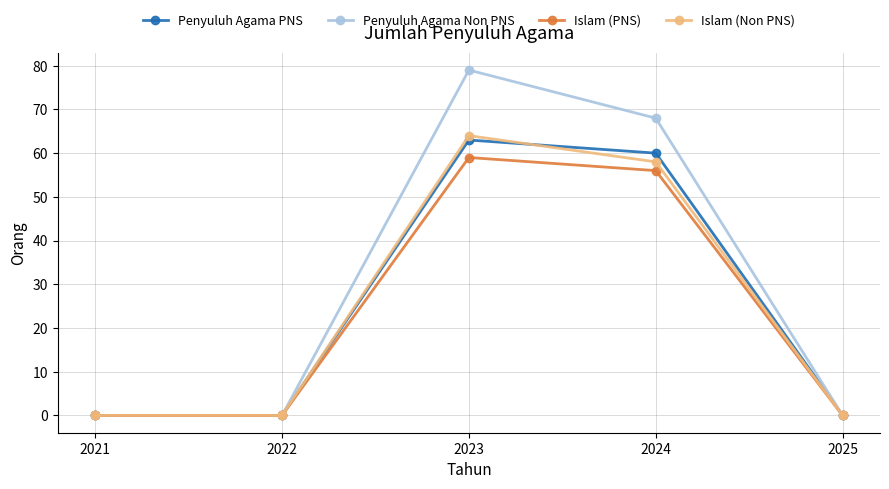

Does the chart have visible grid lines?

Yes